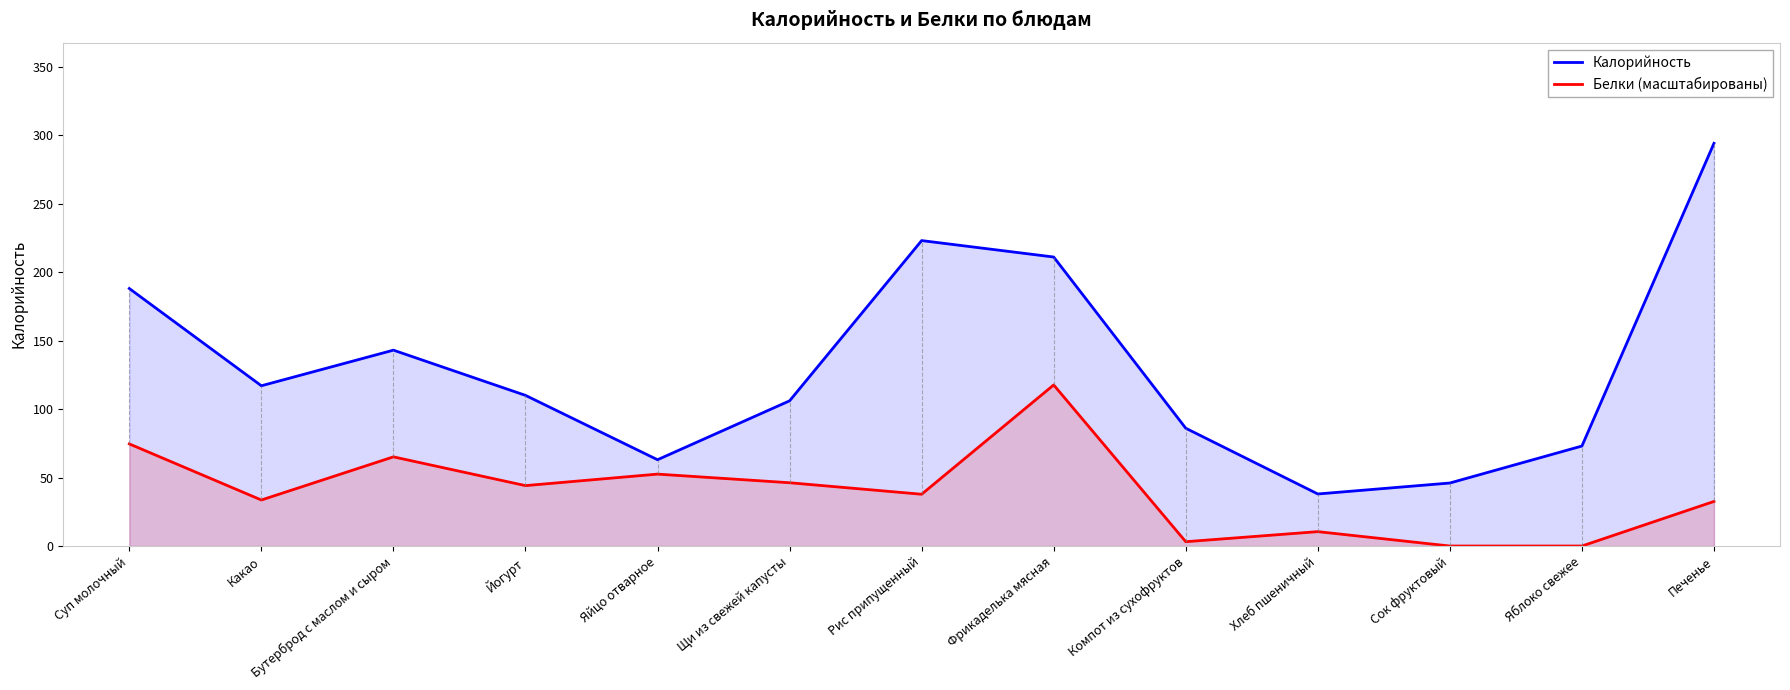

True or false: Калорийность has a value of 223.0 at Рис припущенный.

True